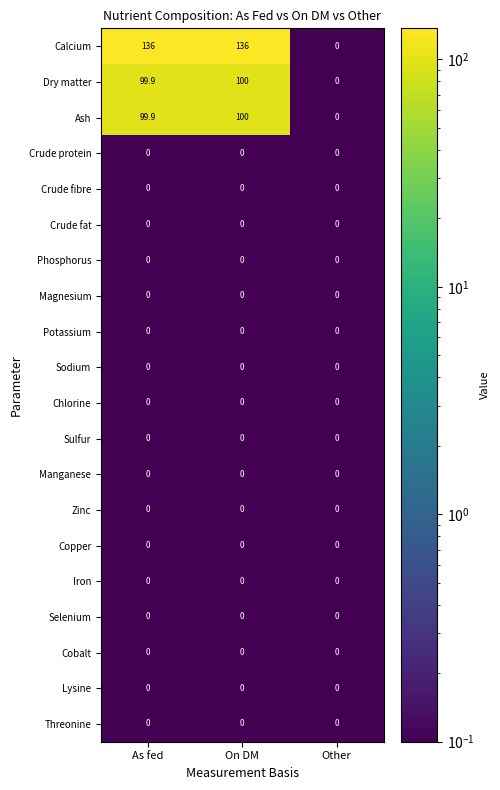

How many distinct data groups are displayed?

20